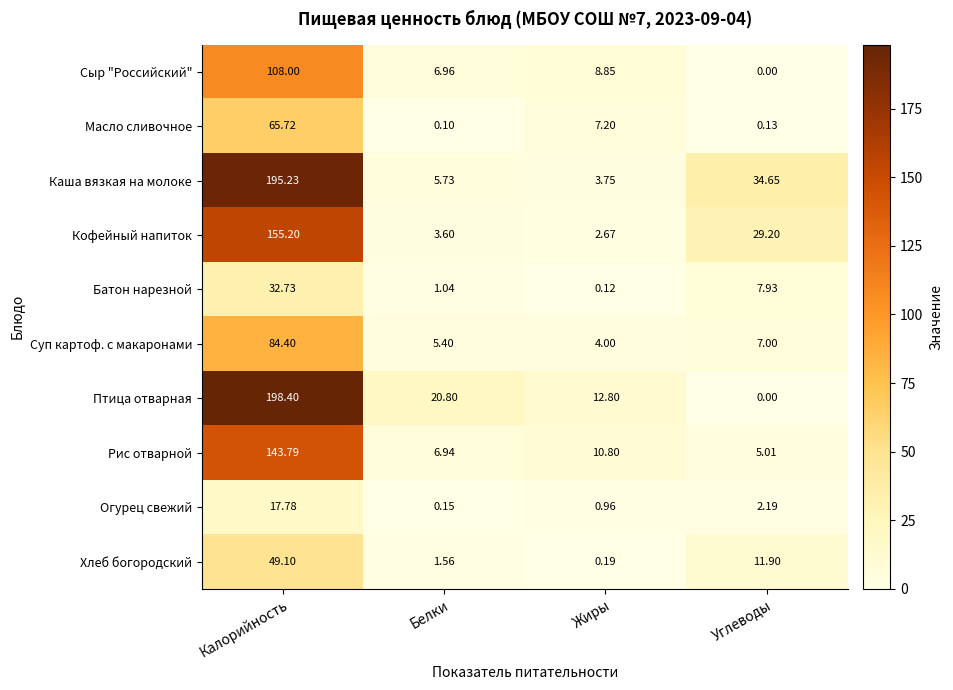

Is the value of Кофейный напиток at Белки greater than the value of Батон нарезной at Калорийность?

No